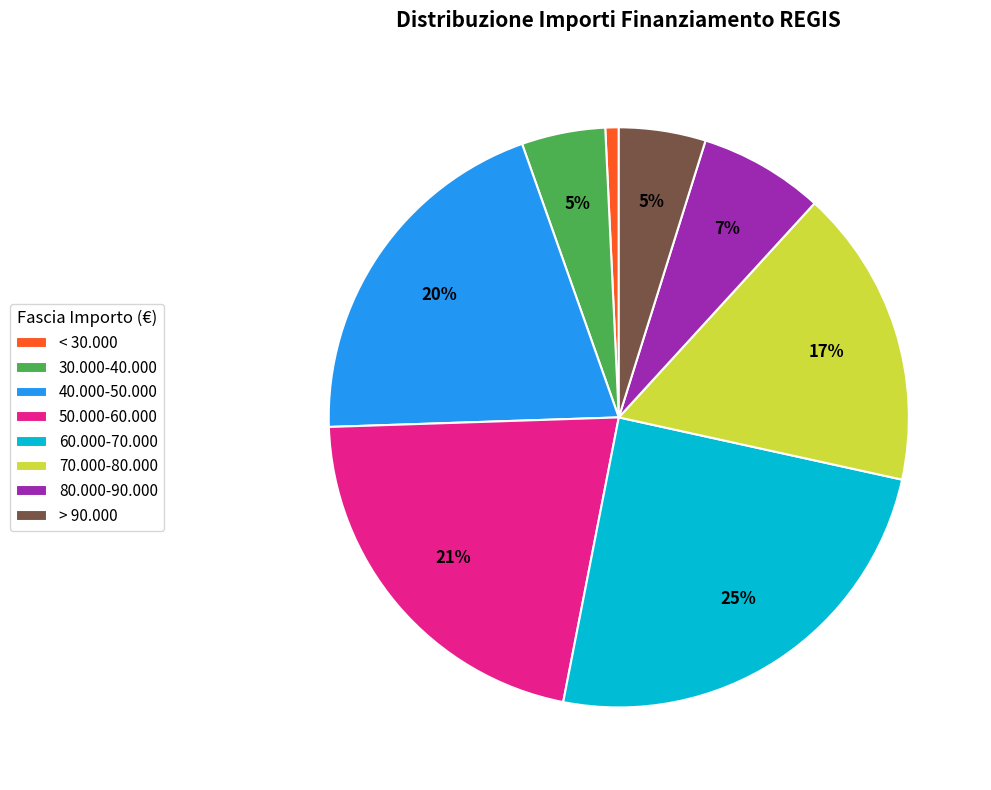

Combined, do 50.000-60.000 and 60.000-70.000 account for over 50%?

No